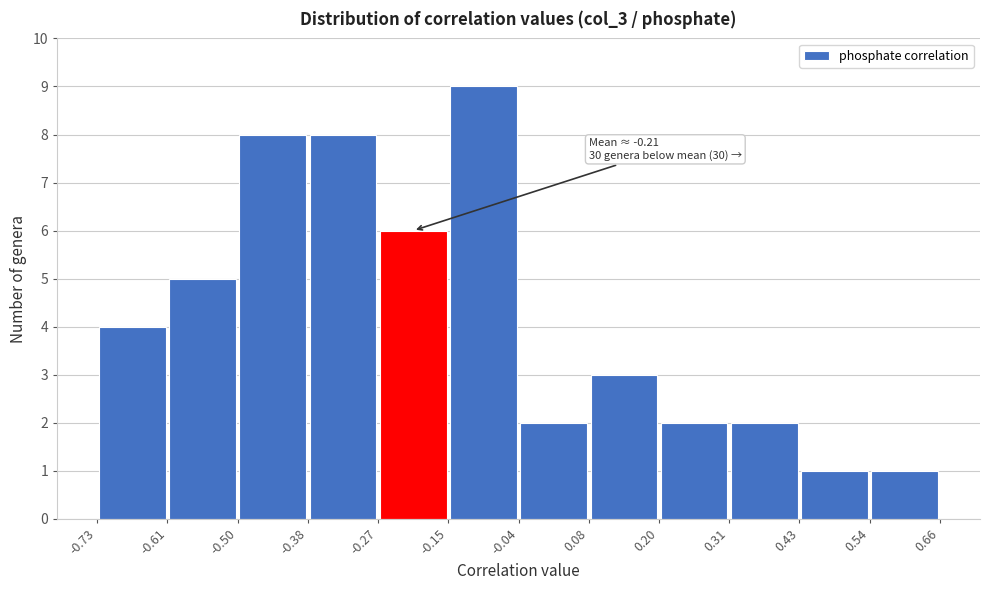

Which range on the x-axis has the tallest bar?

-0.15 to -0.04